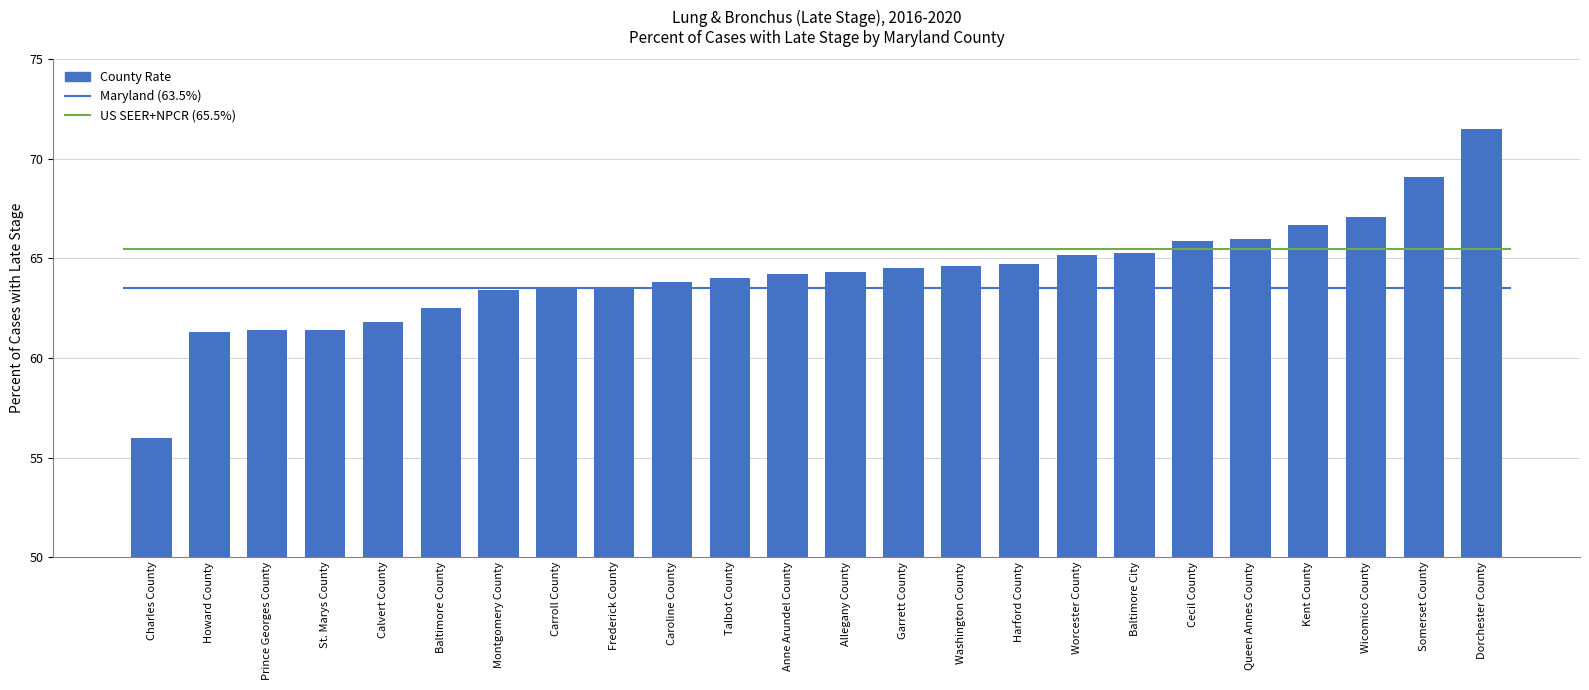

Reading left to right, transcribe all the data shown in this chart.

Charles County=56.0	Howard County=61.3	Prince Georges County=61.4	St. Marys County=61.4	Calvert County=61.8	Baltimore County=62.5	Montgomery County=63.4	Carroll County=63.5	Frederick County=63.5	Caroline County=63.8	Talbot County=64.0	Anne Arundel County=64.2	Allegany County=64.3	Garrett County=64.5	Washington County=64.6	Harford County=64.7	Worcester County=65.2	Baltimore City=65.3	Cecil County=65.9	Queen Annes County=66.0	Kent County=66.7	Wicomico County=67.1	Somerset County=69.1	Dorchester County=71.5